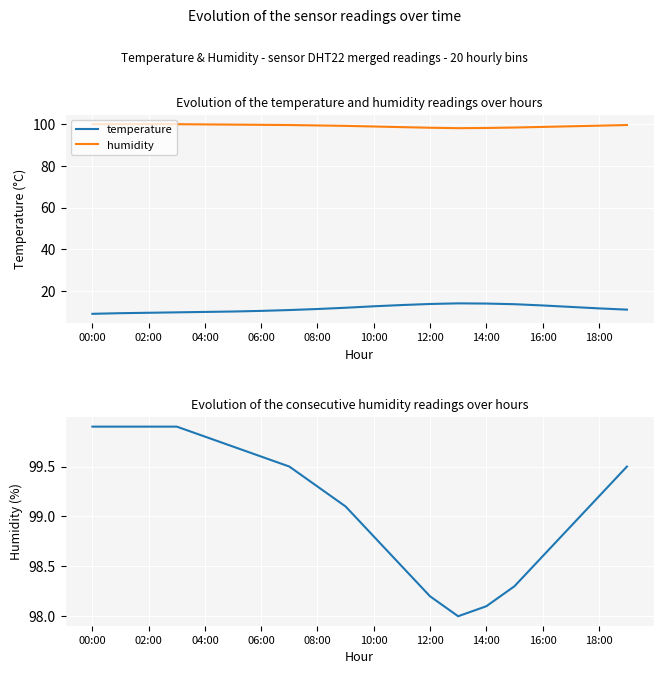

How many categories are shown in the chart?

20